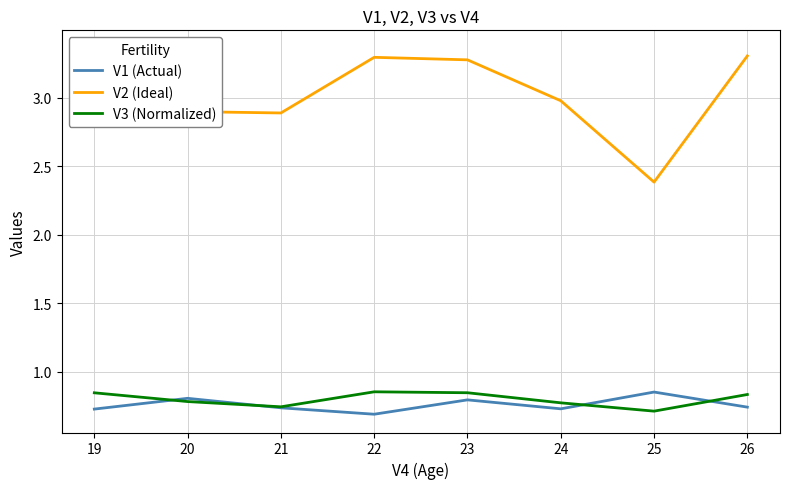

What is the smallest value displayed?

0.7